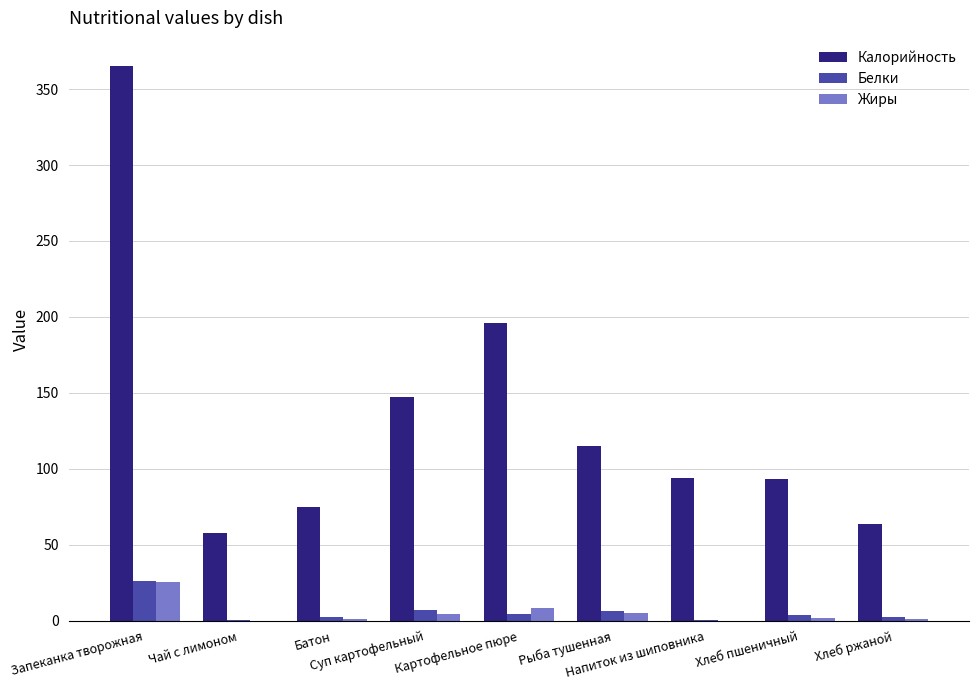

Which series has the largest total across all categories?

Калорийность